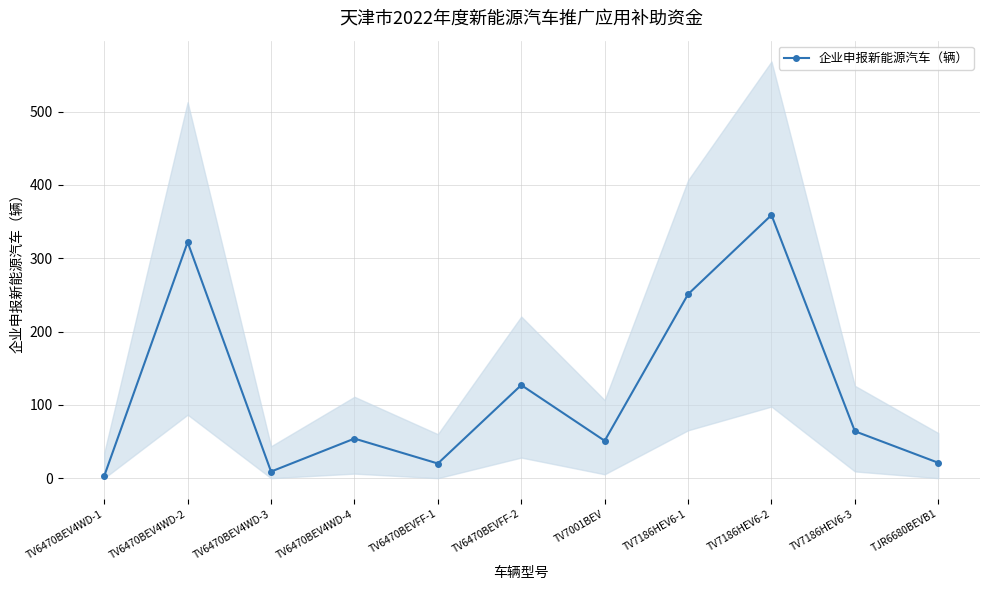

At which category does the data reach its first local peak?

TV6470BEV4WD-2